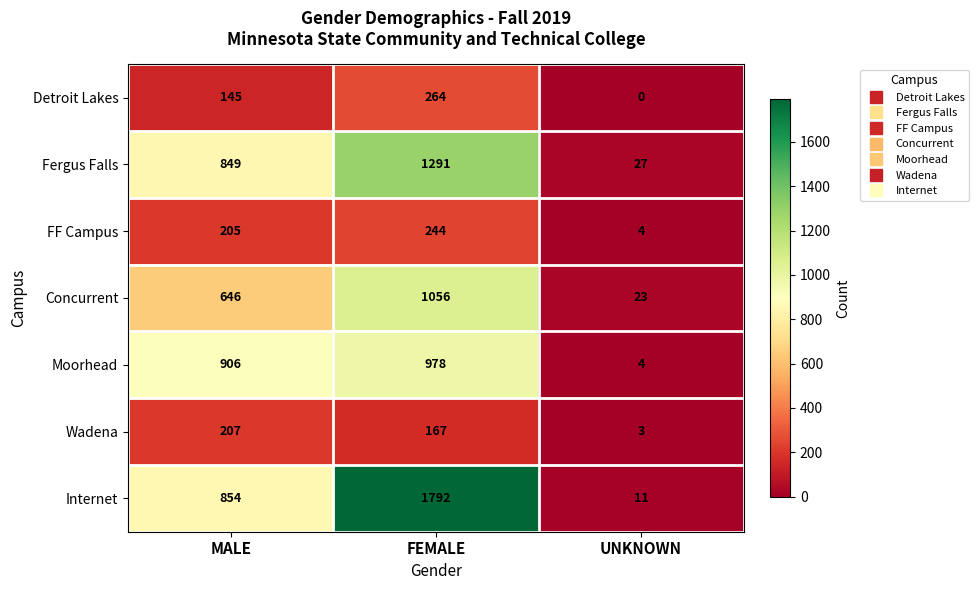

What is the total value across all series at MALE?

3812